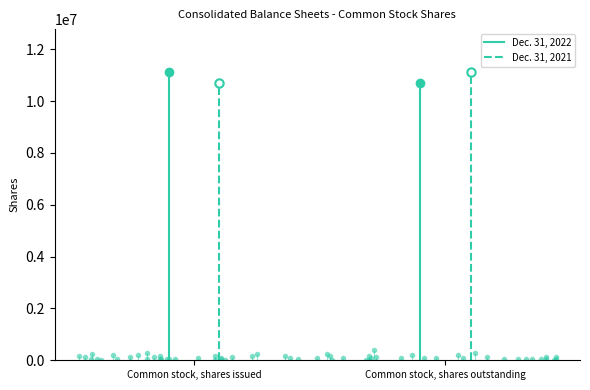

List the series in order of their peak value, lowest first.

Dec. 31, 2021, Dec. 31, 2022